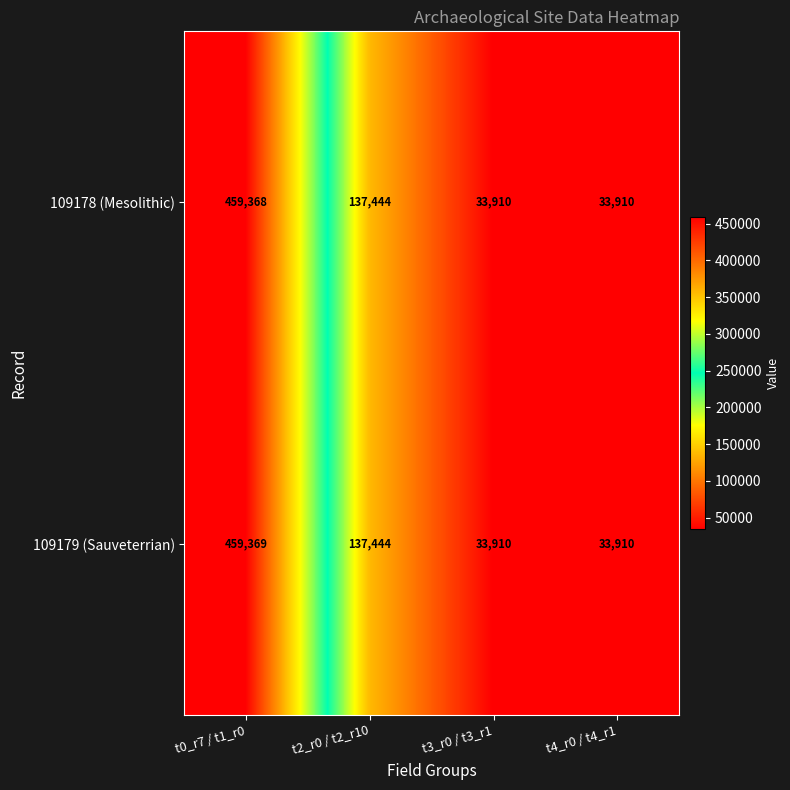

What is the total value across all series at t3_r0 / t3_r1?

67820